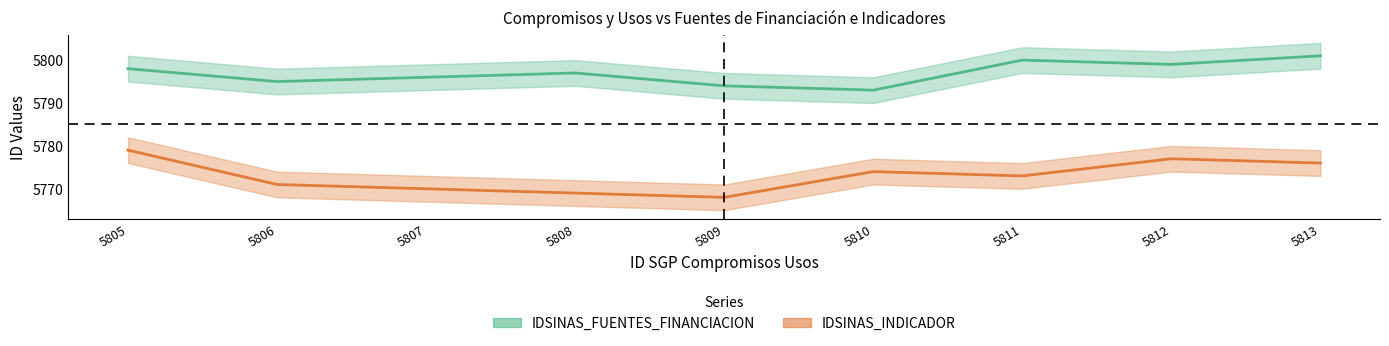

At how many categories does at least one series exceed 5782?

9